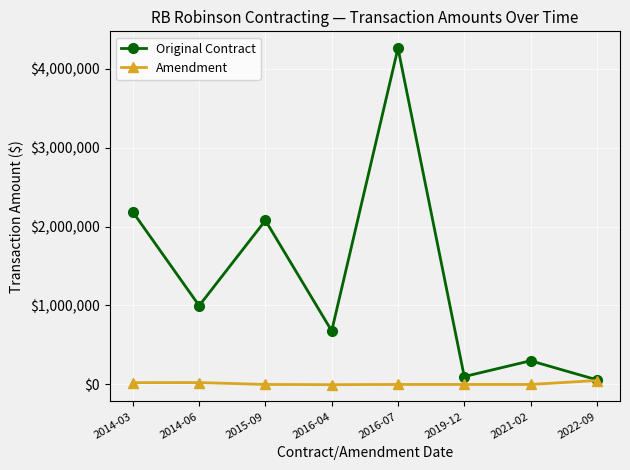

Which series has the largest total across all categories?

Original Contract